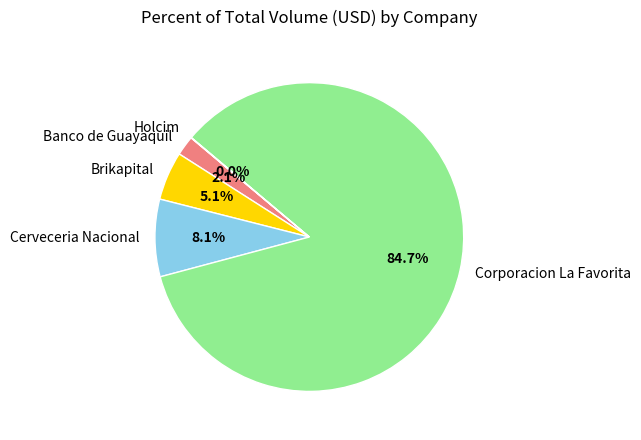

What percentage is NOT represented by Brikapital?

94.9%